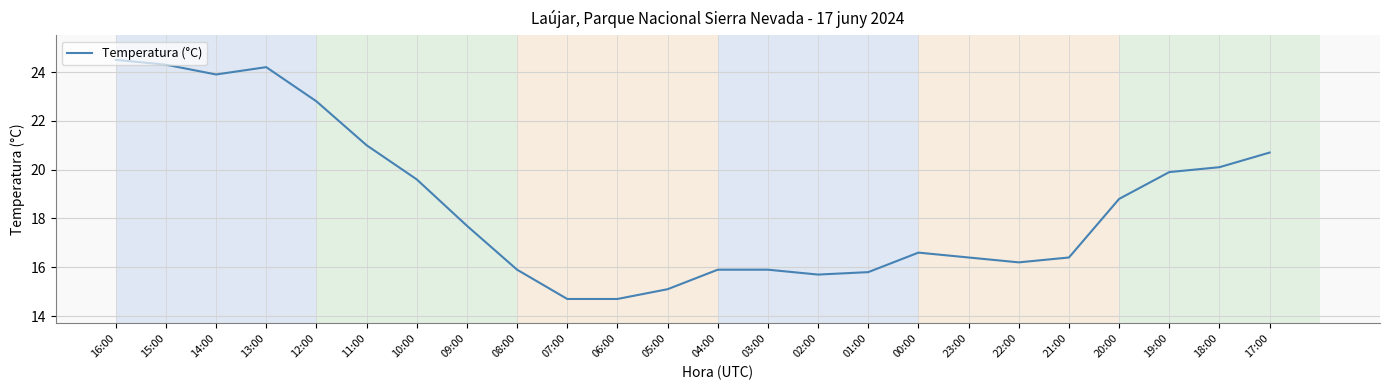

What is the change in value from 15:00 to 14:00?

-0.4